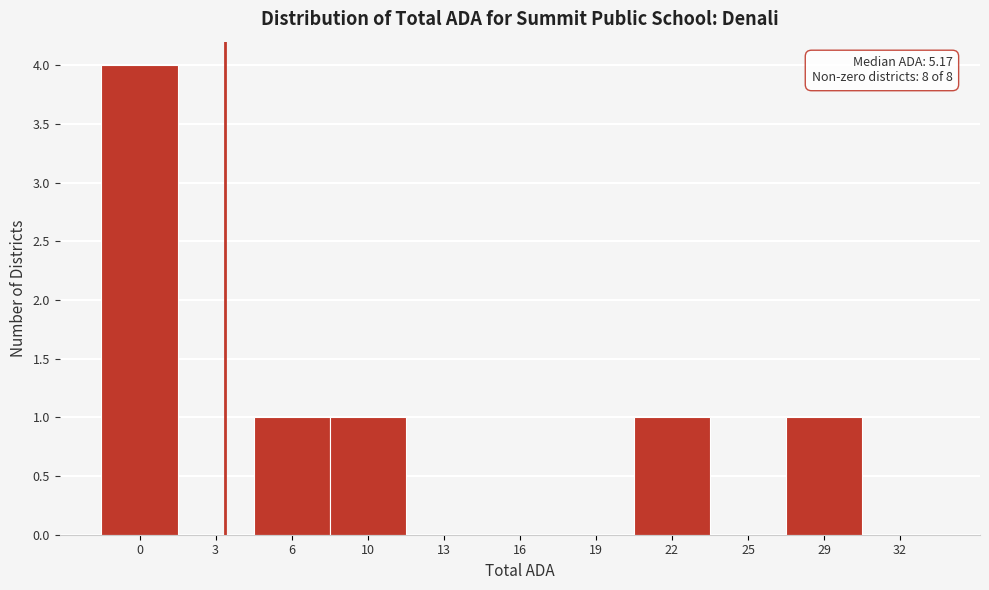

Reading left to right, list all the values displayed in this chart.

0=4	3=0	6=1	10=1	13=0	16=0	19=0	22=1	25=0	29=1	32=0